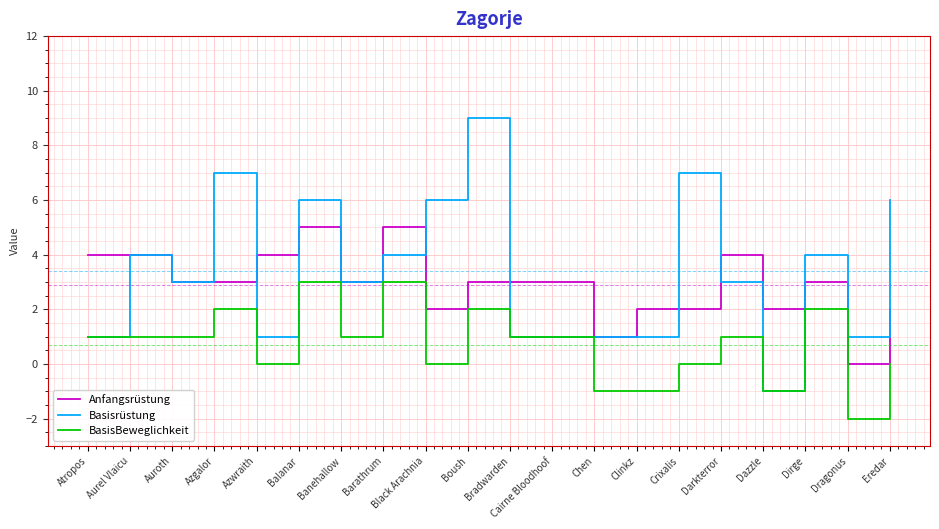

Is the value of Basisrüstung at Dazzle greater than the value of Anfangsrüstung at Cairne Bloodhoof?

No